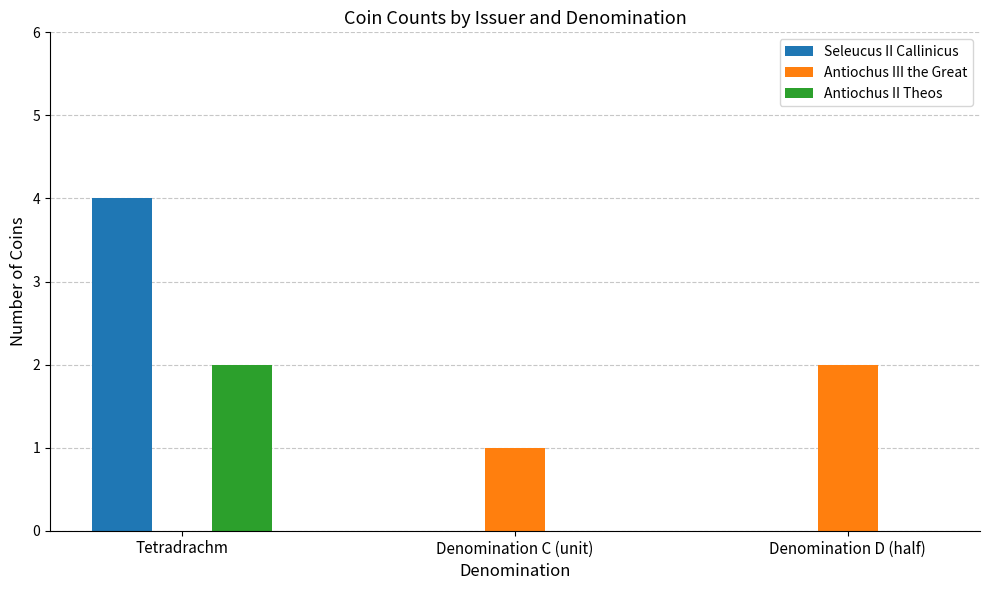

Count the number of data series in this chart.

3